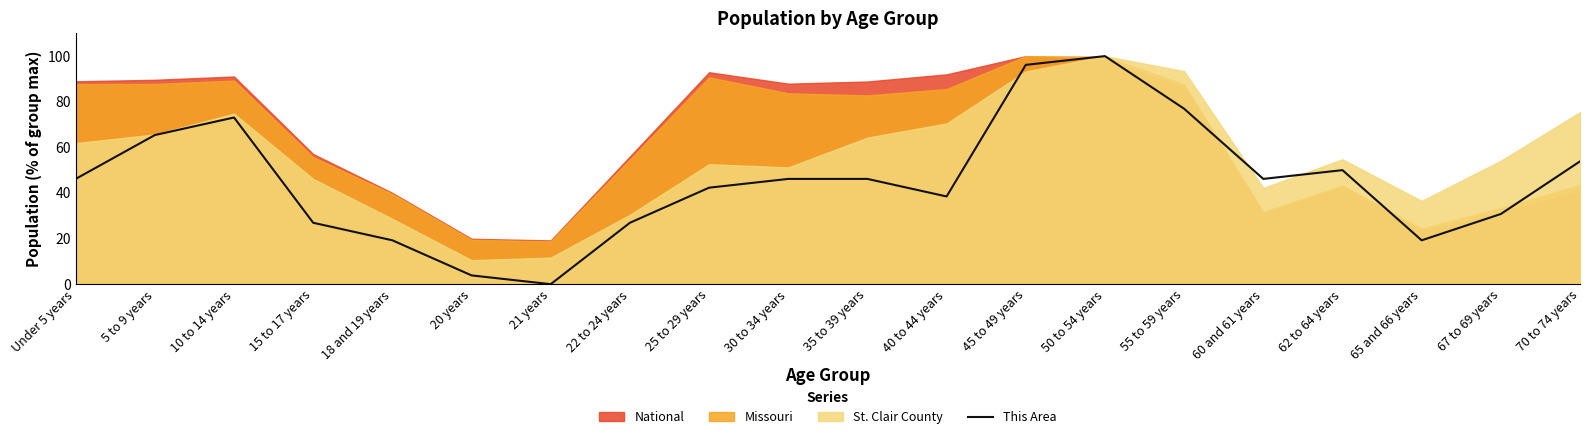

What is the value of the 8th point from the left?

26.9